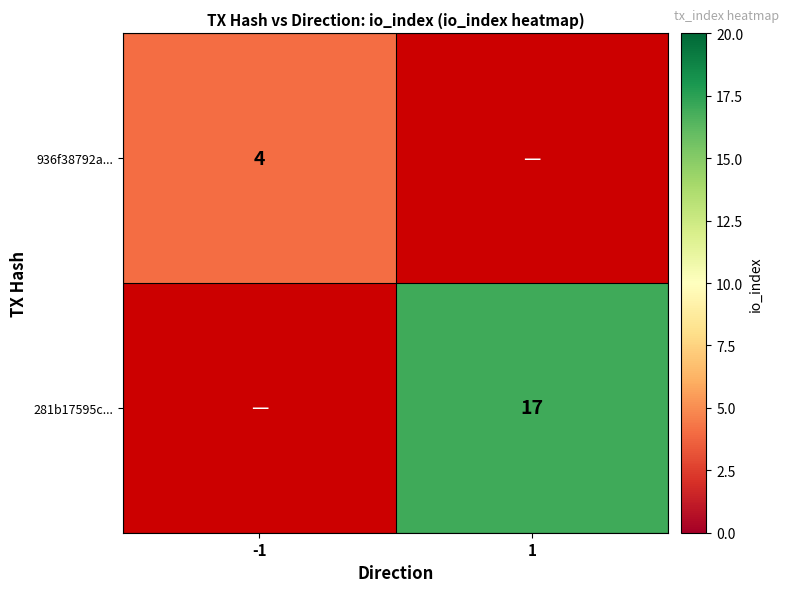

The 936f38792a... series shows 4 at -1. True or false?

True